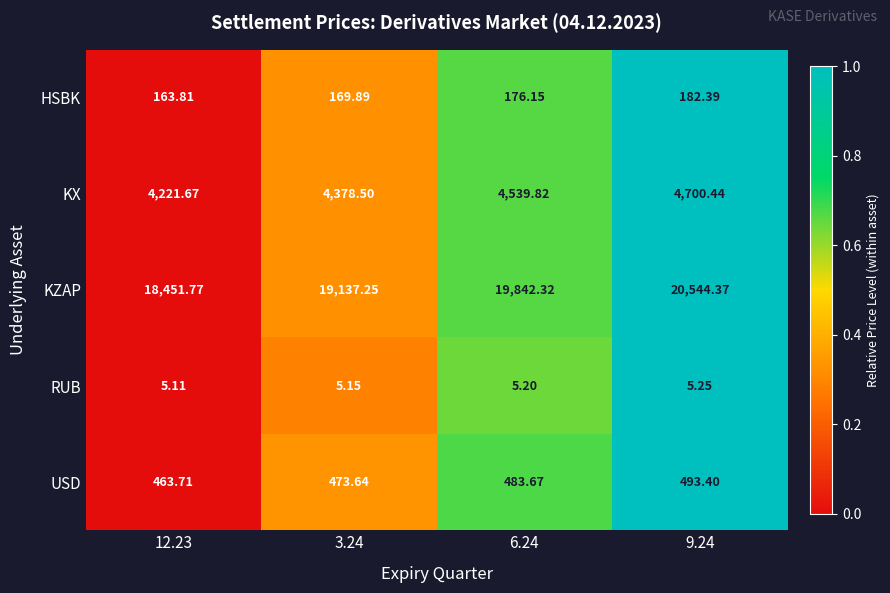

Which series changed the most between 3.24 and 6.24?

KZAP